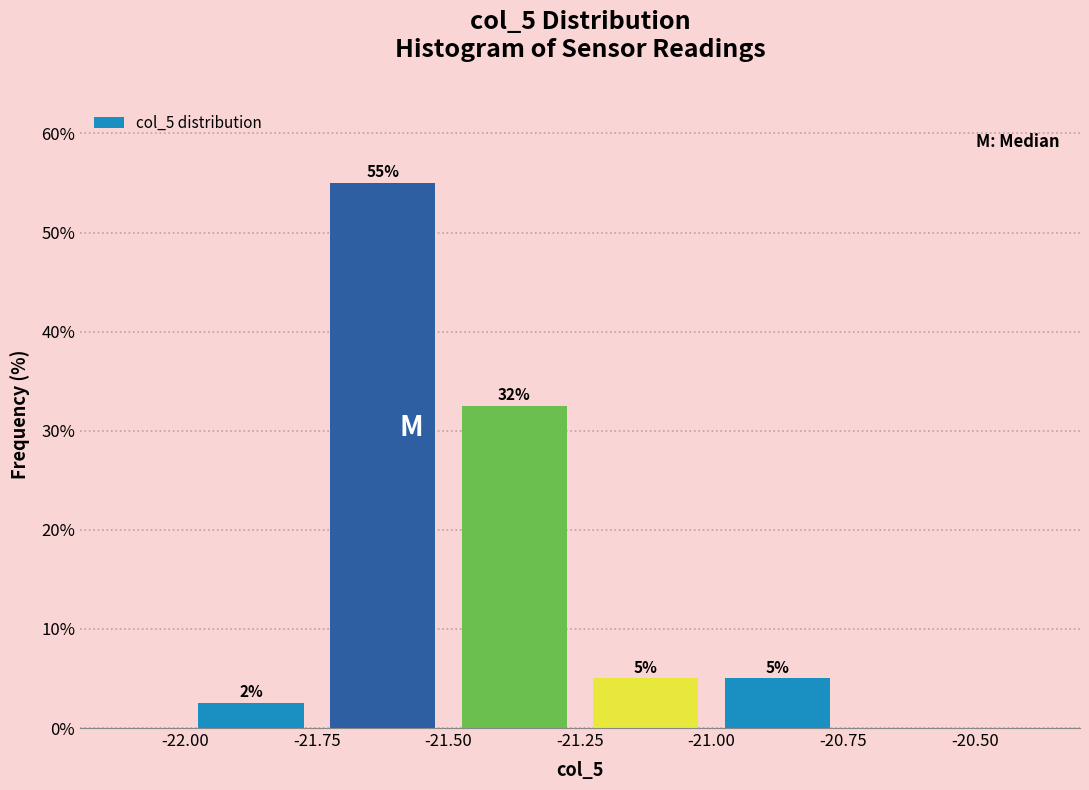

Over which range of the x-axis is the bar tallest?

-21.75 to -21.50